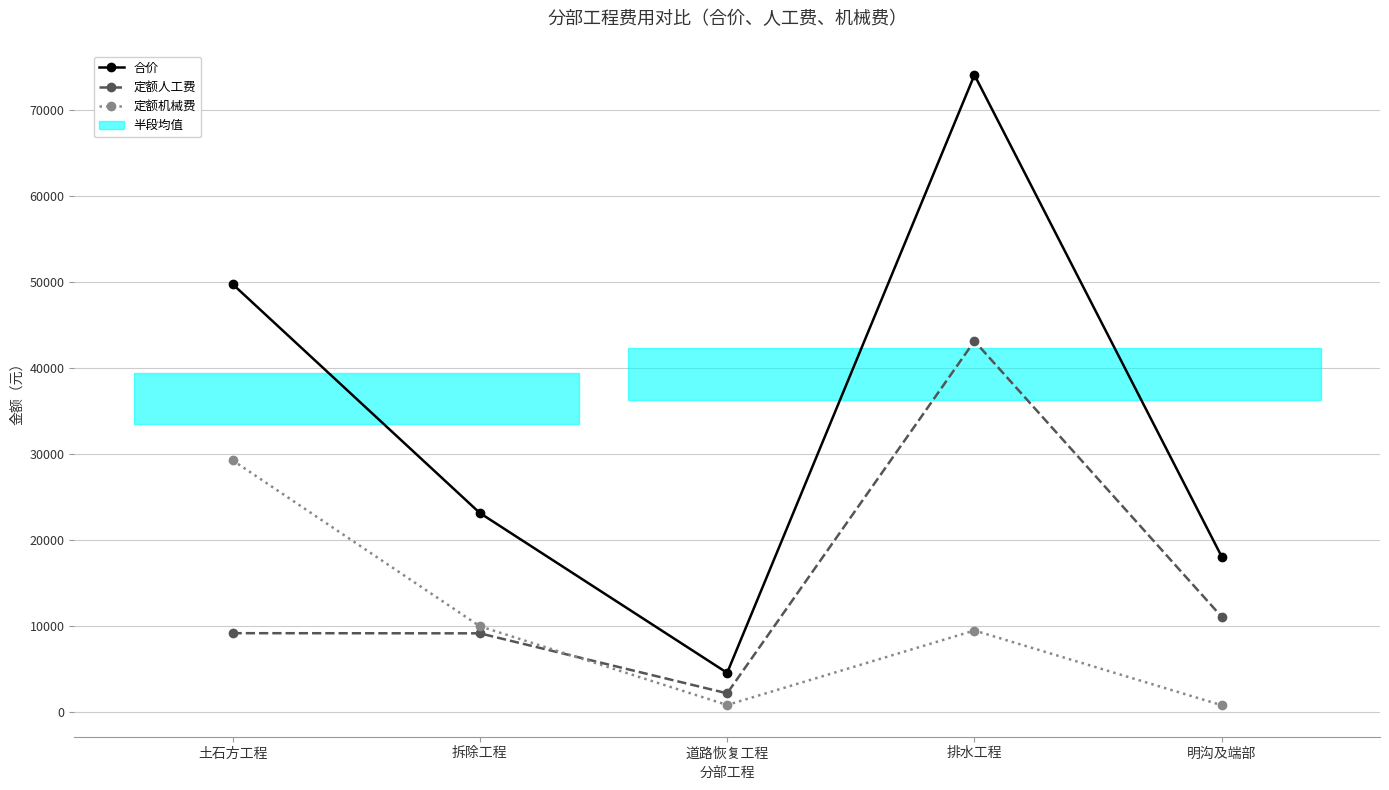

Is it true that 定额机械费 equals 7297.4 at 土石方工程?

False